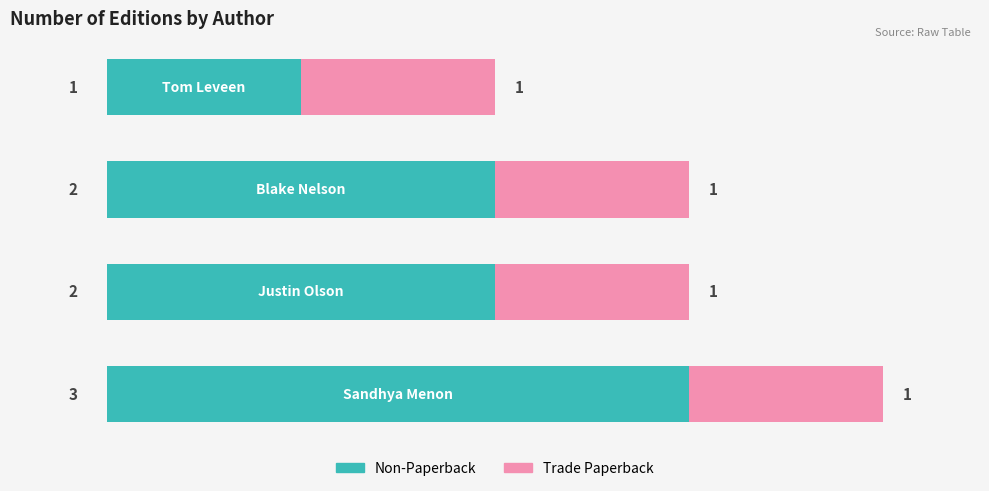

Count the number of data series in this chart.

2